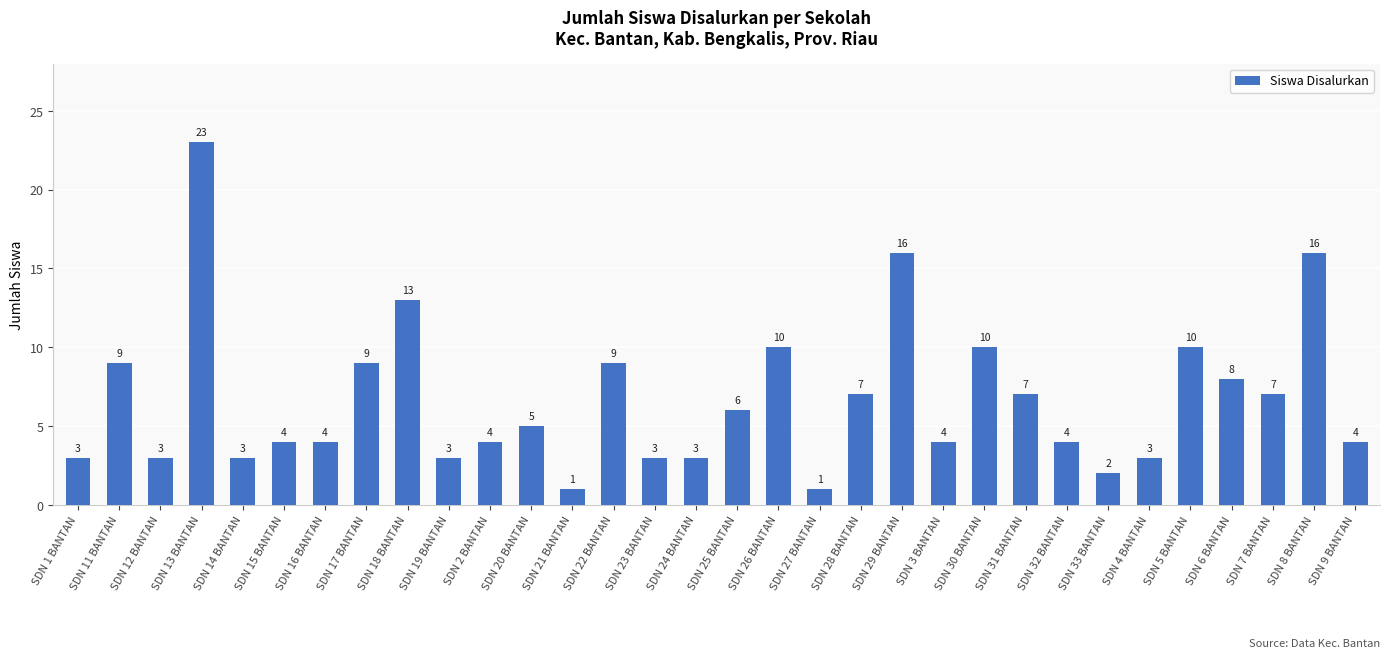

How many data points are less than 5?

16